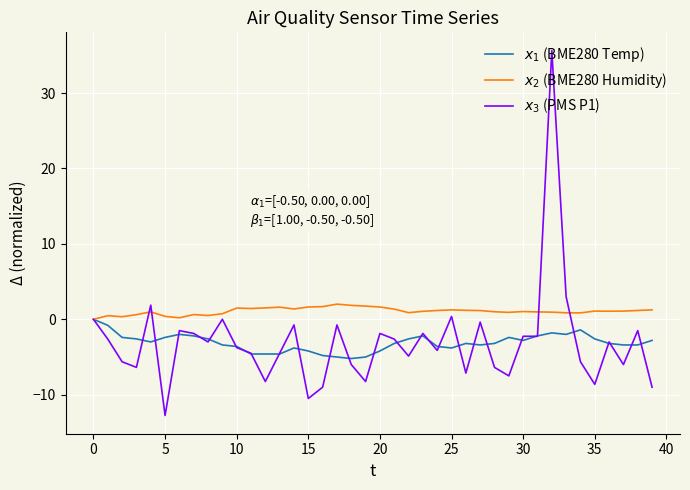

How many lines are shown in the chart?

3